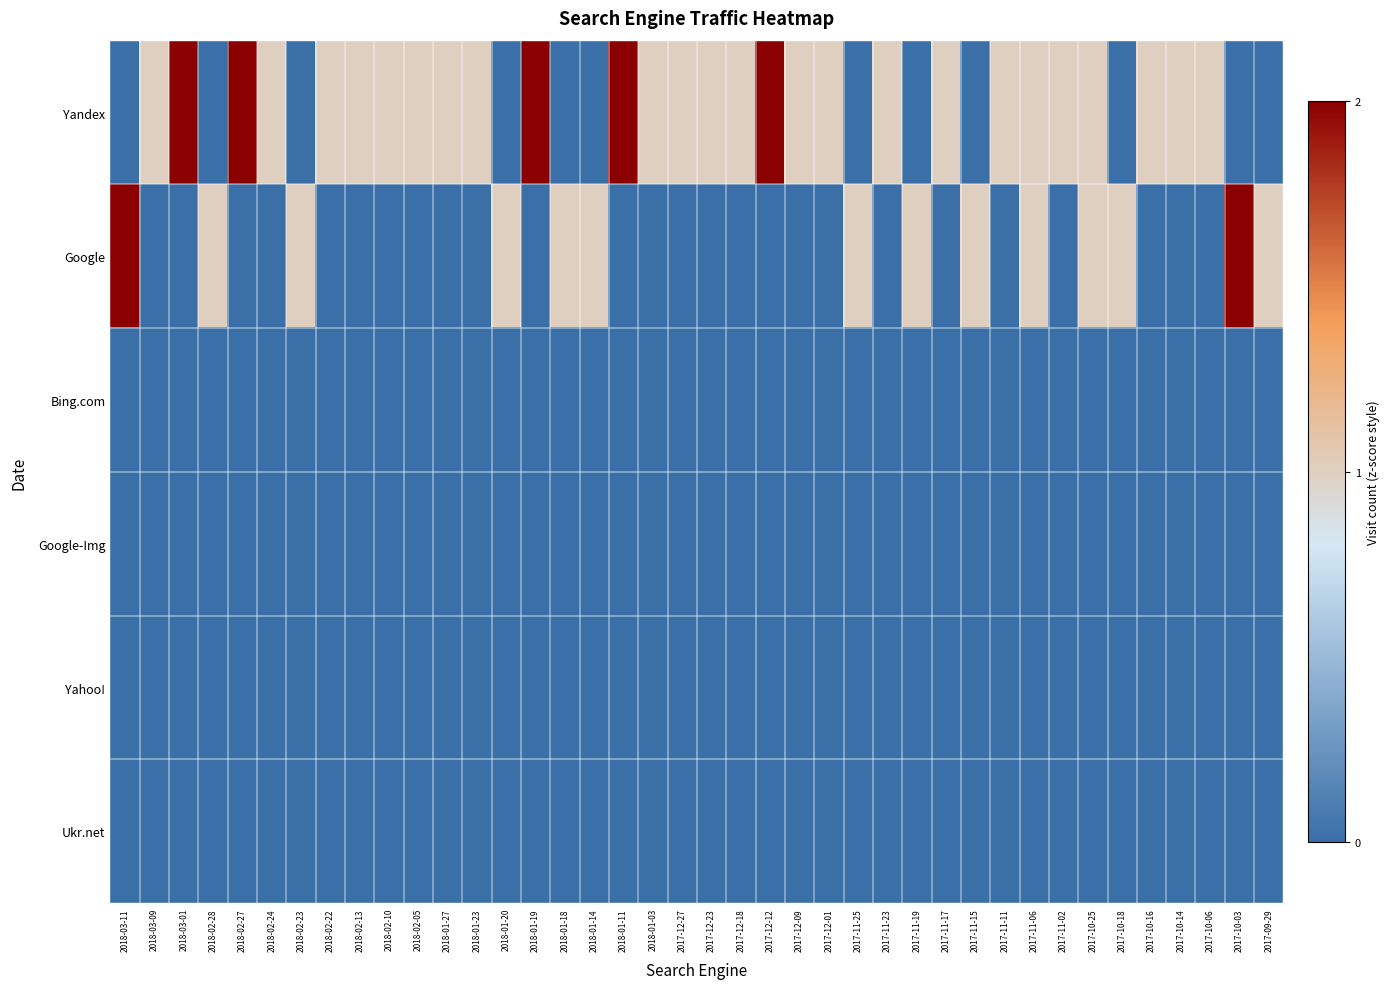

Which series has the largest range (max minus min)?

Yandex